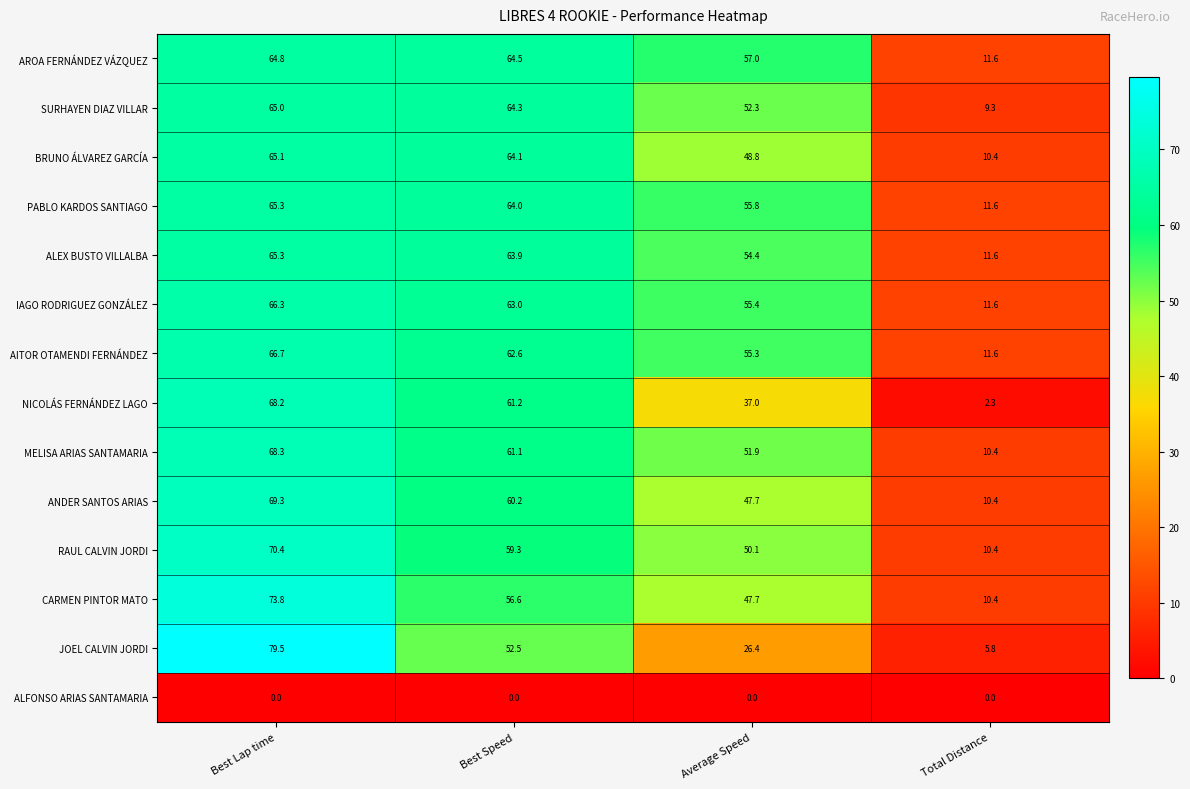

At which label does ANDER SANTOS ARIAS reach its minimum?

Total Distance